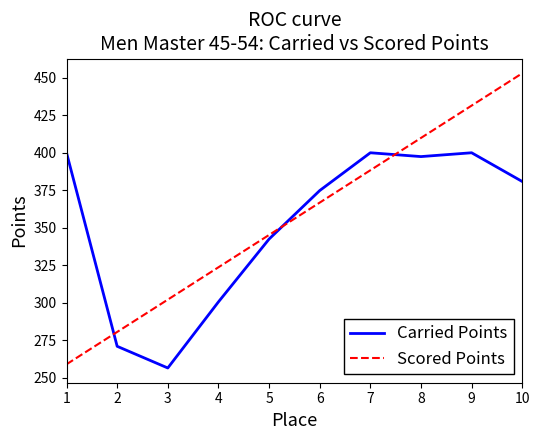

At 10, list the series in order from smallest to largest.

Carried Points, Scored Points